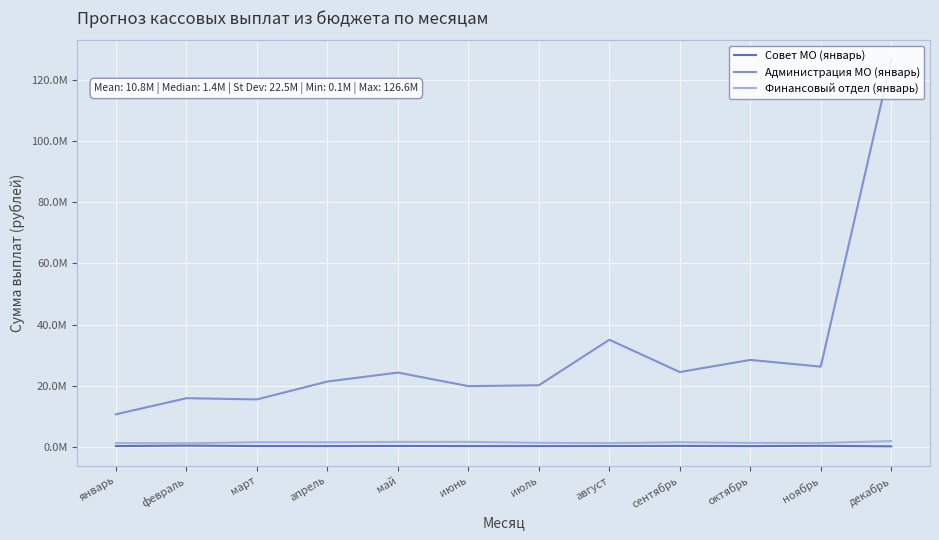

True or false: Администрация МО (январь) has more than 1 interior local peaks.

True